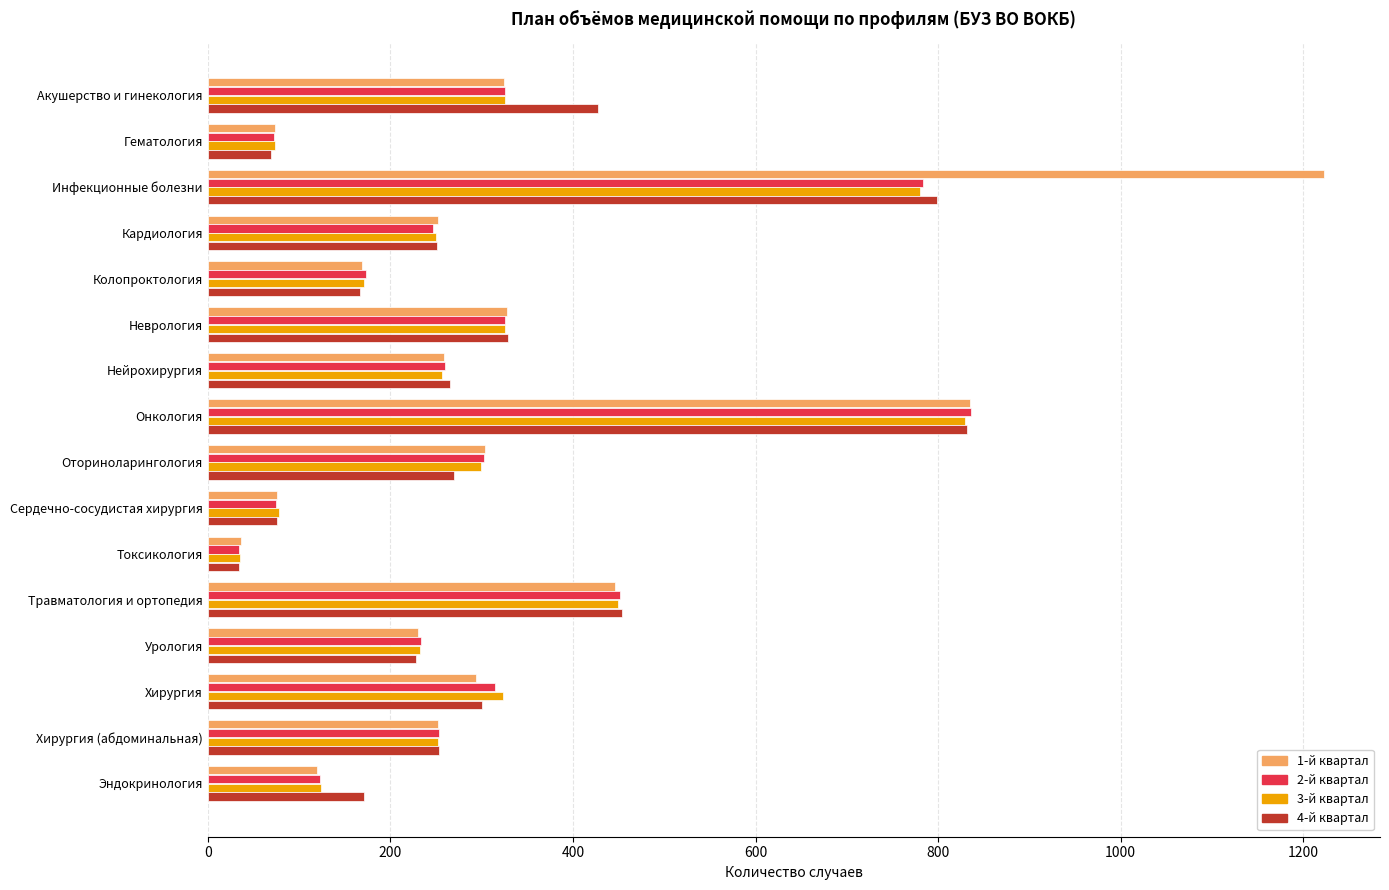

What is the lowest value of the 4-й квартал series?

34